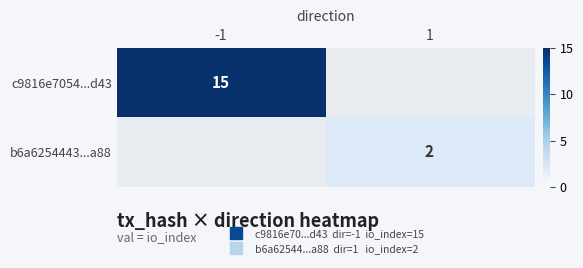

What is the greatest value displayed?

15.0